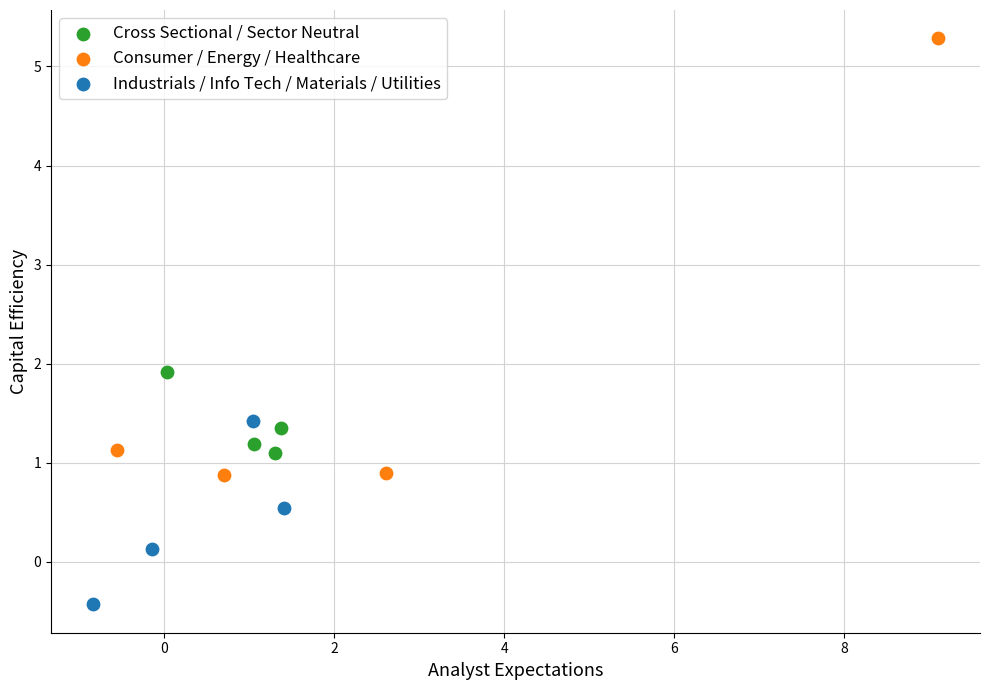

Which series has the largest Y range (max minus min)?

Consumer / Energy / Healthcare